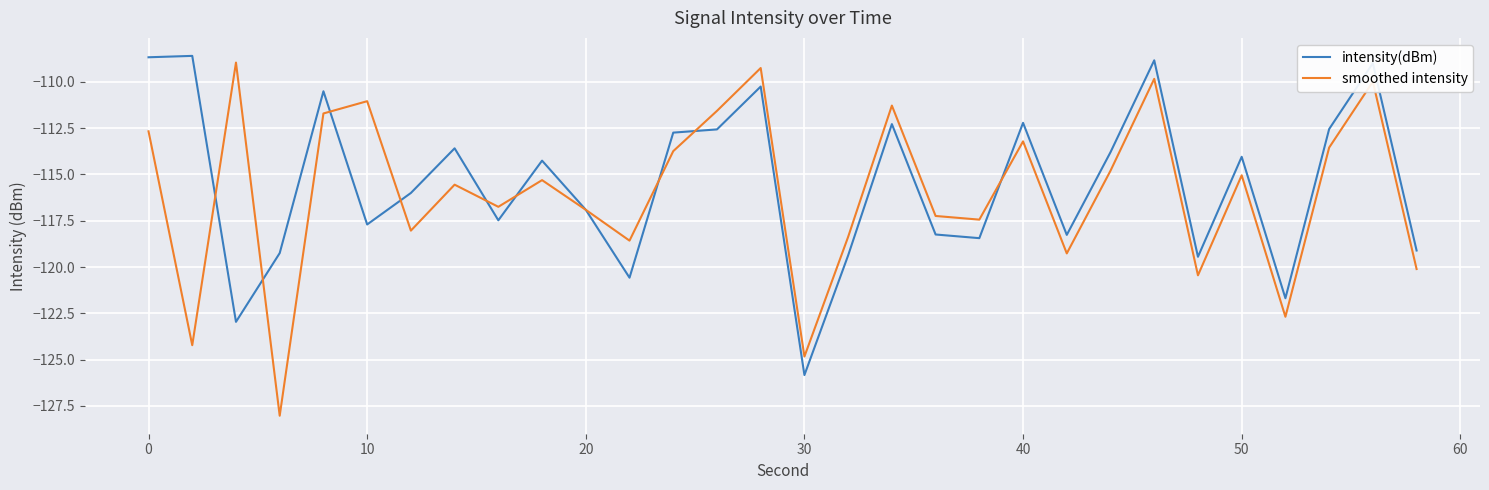

Which series has the largest range (max minus min)?

smoothed intensity